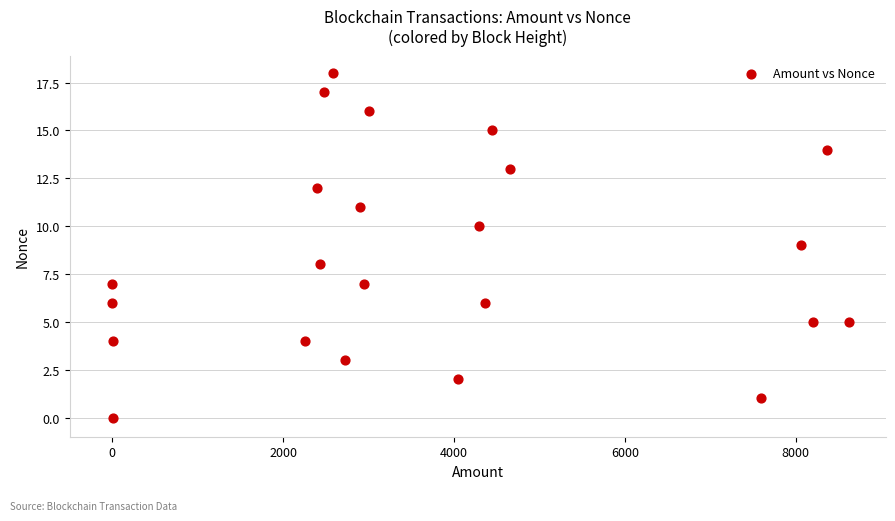

What is the range of Y values (max minus min)?

18